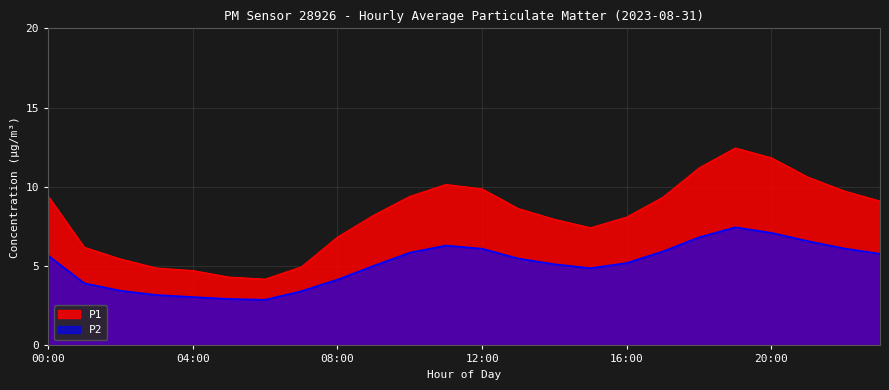

Which series has the largest range (max minus min)?

P1